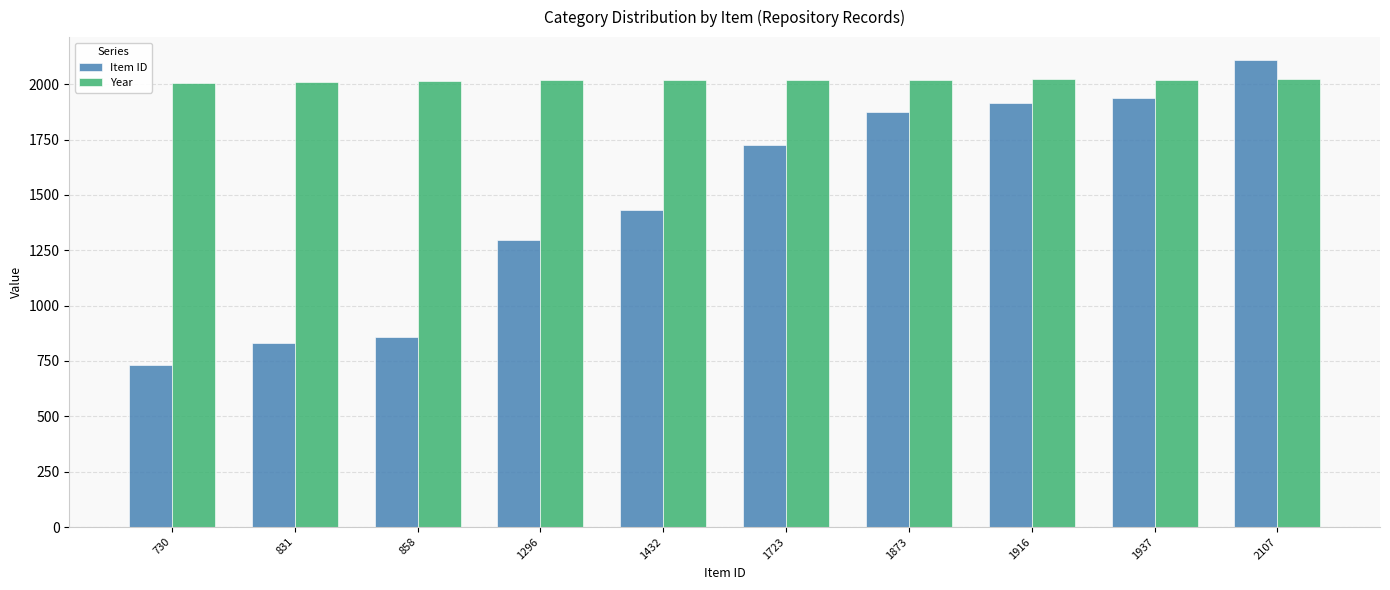

At how many categories does at least one series exceed 966?

10